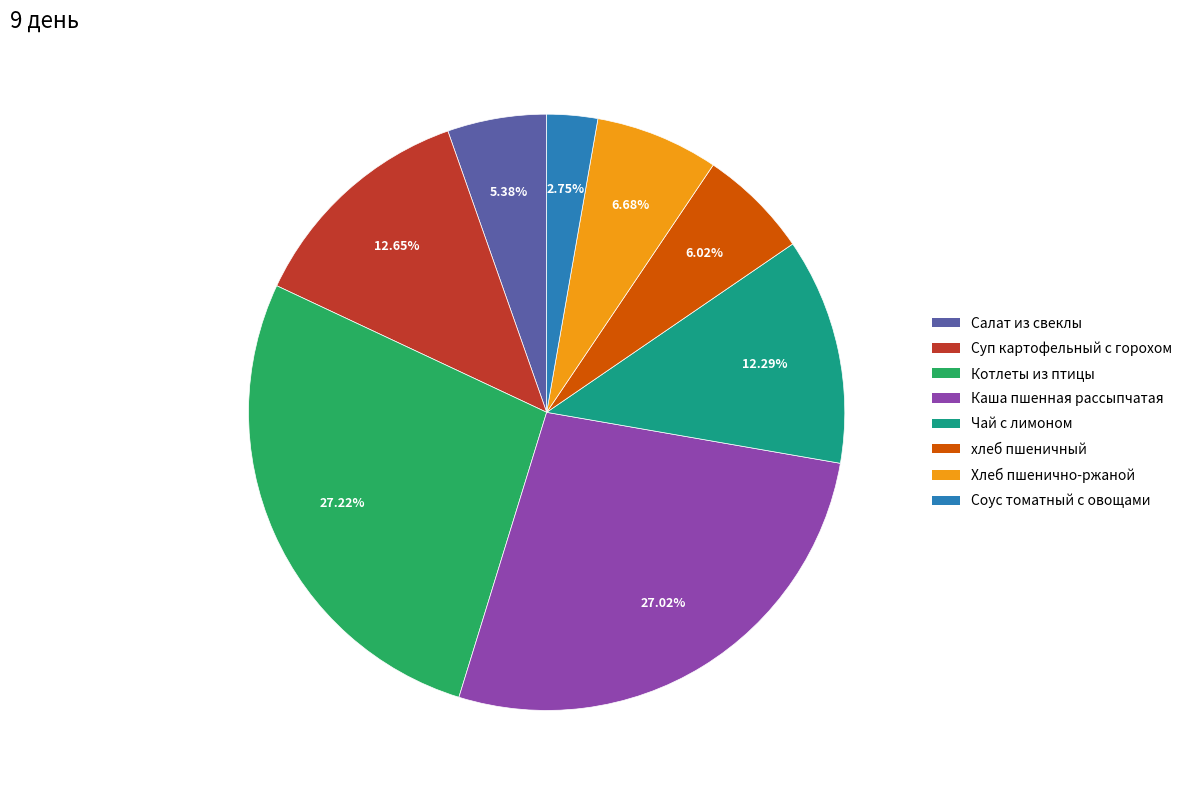

Count the number of slices in the pie.

8